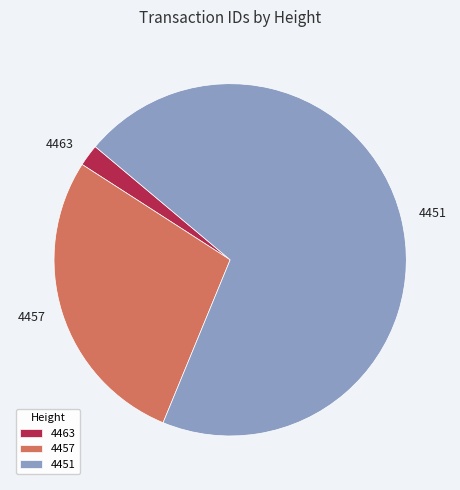

True or false: 4451 accounts for 82% of the total.

False